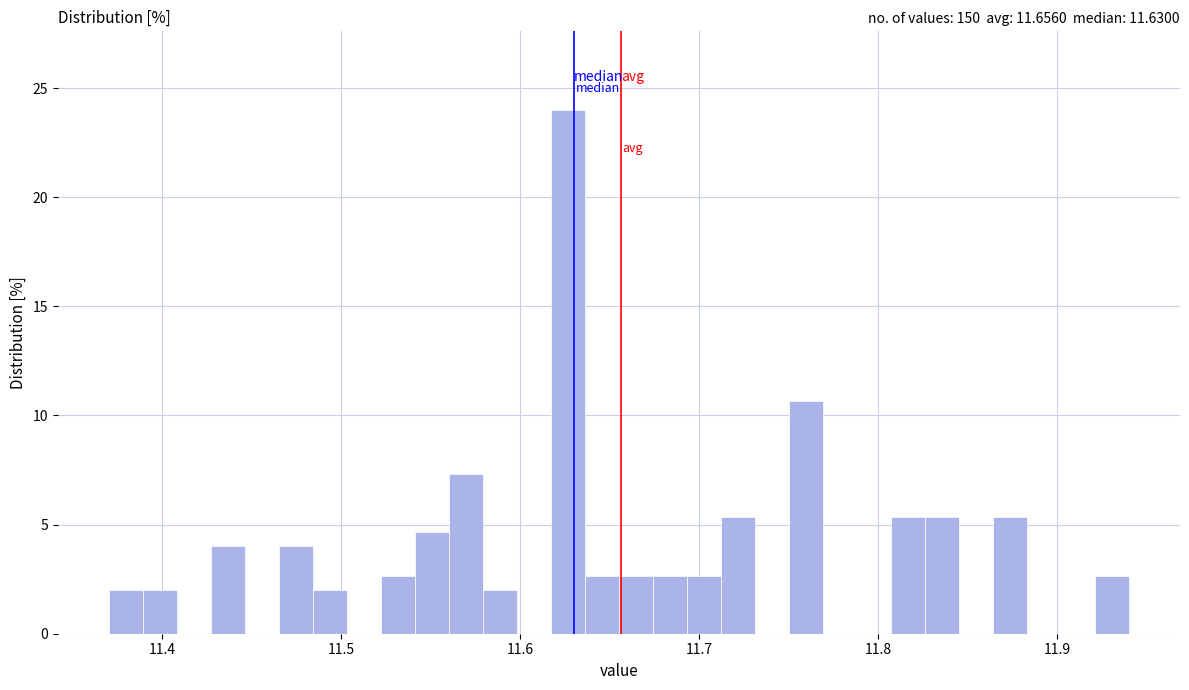

Around what value on the x-axis is the tallest bar? Give the approximate position of its centre, as read against the axis.

11.63